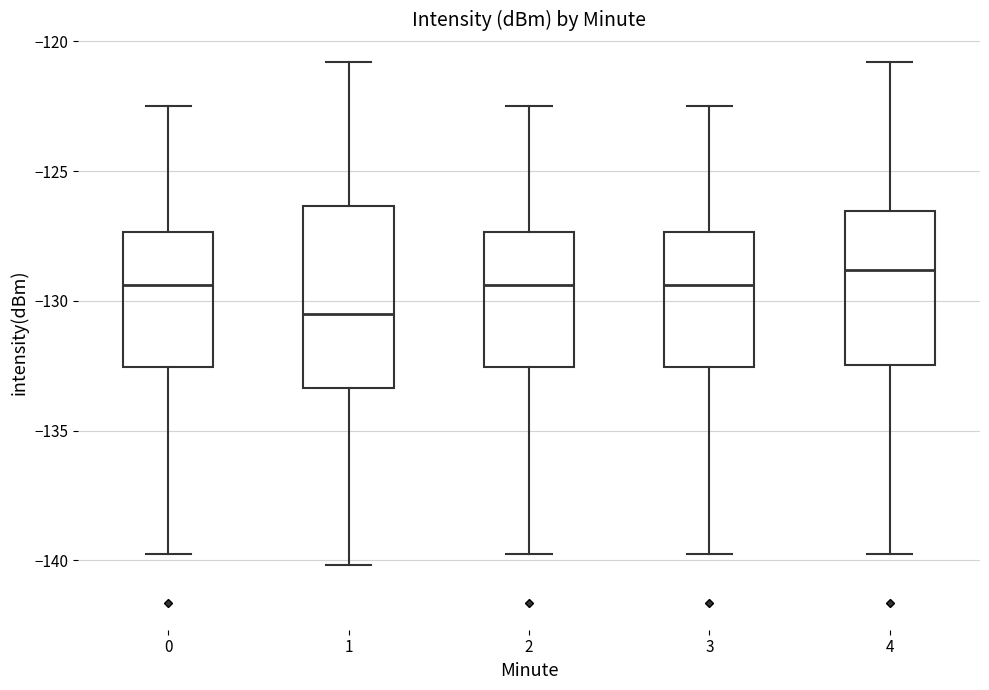

Reading left to right, transcribe this box plot: for each box, give where its median line is, the range the box spans, and where its two whiskers end, as read against the y-axis. The values are not printed on the chart, so give them approximately, as read against the axis.

0: median -129.5, box -132.5 to -127.5, whiskers -140.0 to -122.5
1: median -130.5, box -133.5 to -126.5, whiskers -140.0 to -121.0
2: median -129.5, box -132.5 to -127.5, whiskers -140.0 to -122.5
3: median -129.5, box -132.5 to -127.5, whiskers -140.0 to -122.5
4: median -129.0, box -132.5 to -126.5, whiskers -140.0 to -121.0